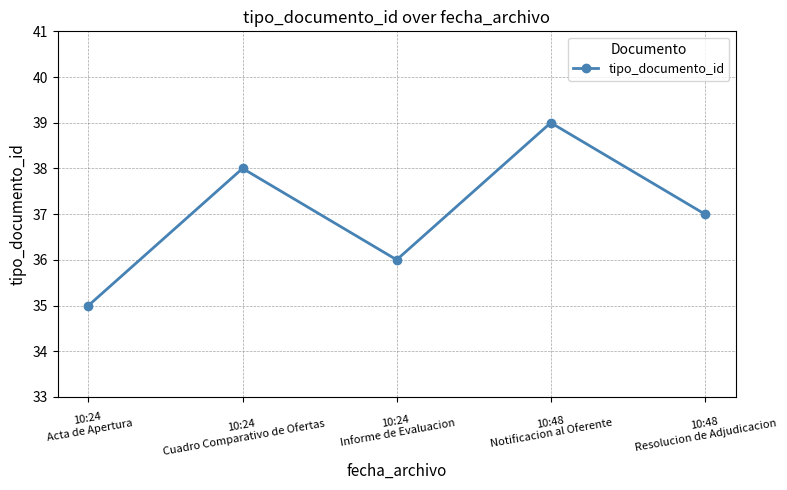

Where is the data nearest to the value 37?

10:48
Resolucion de Adjudicacion